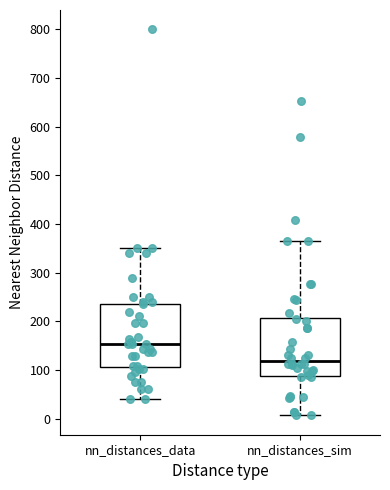

Where does the lower whisker of the box for nn_distances_sim end on the y-axis? The values are not printed on the chart, so give them approximately, as read against the axis.

10